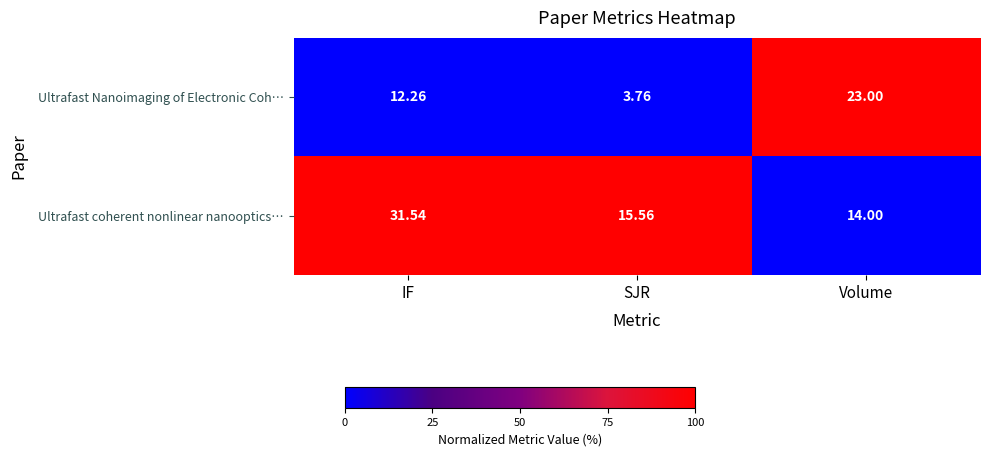

List the series in order of their peak value, lowest first.

Ultrafast Nanoimaging of Electronic Coh…, Ultrafast coherent nonlinear nanooptics…